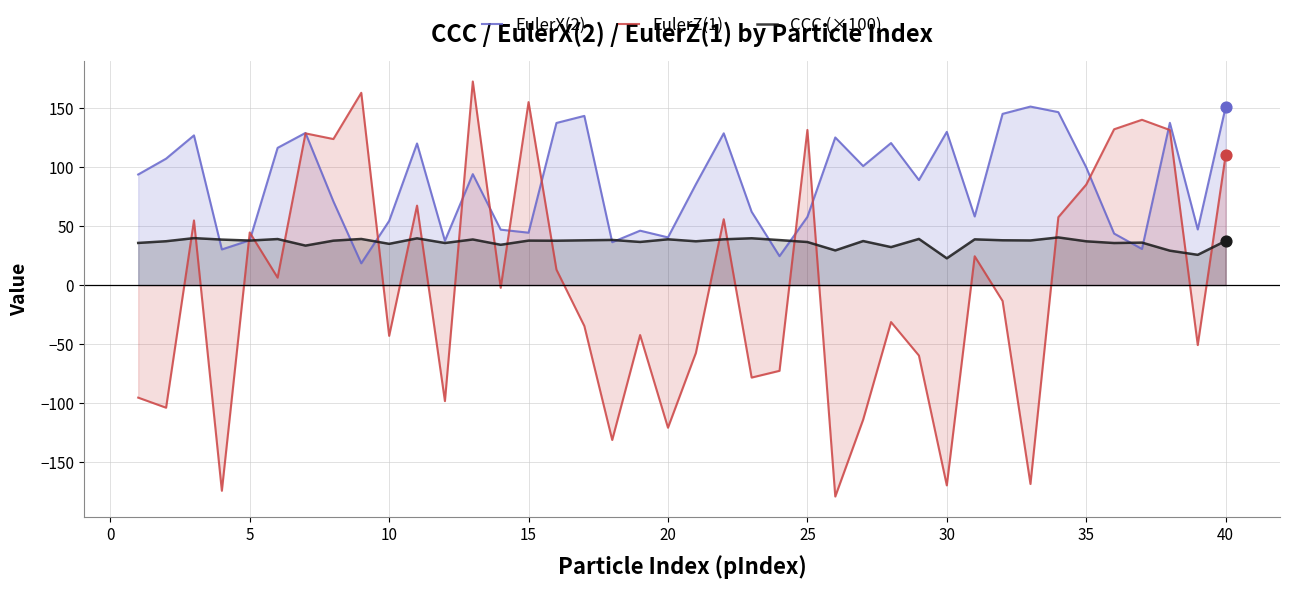

Which series has the largest total across all categories?

EulerX(2)